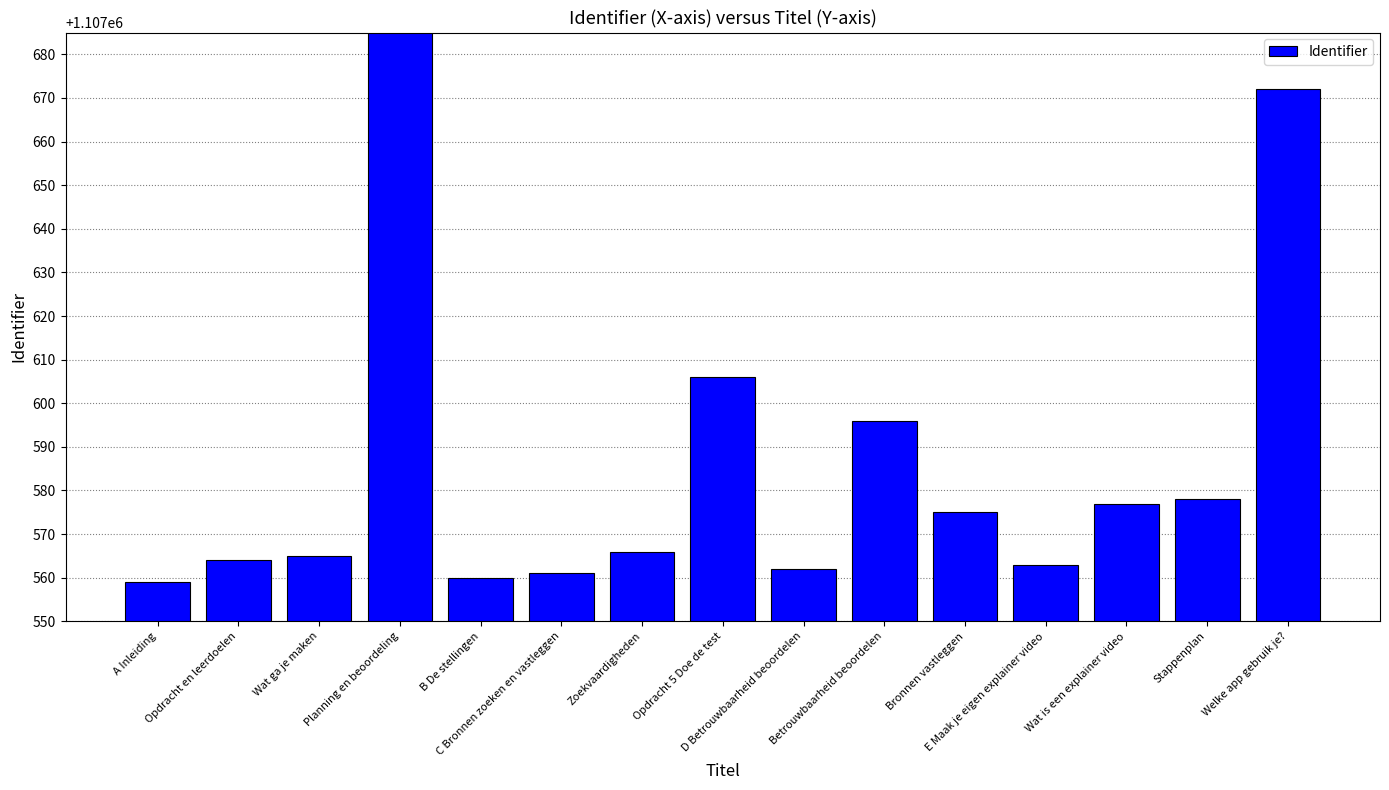

List the labels in order of value, largest first.

Planning en beoordeling, Welke app gebruik je?, Opdracht 5 Doe de test, Betrouwbaarheid beoordelen, Stappenplan, Wat is een explainer video, Bronnen vastleggen, Zoekvaardigheden, Wat ga je maken, Opdracht en leerdoelen, E Maak je eigen explainer video, D Betrouwbaarheid beoordelen, C Bronnen zoeken en vastleggen, B De stellingen, A Inleiding